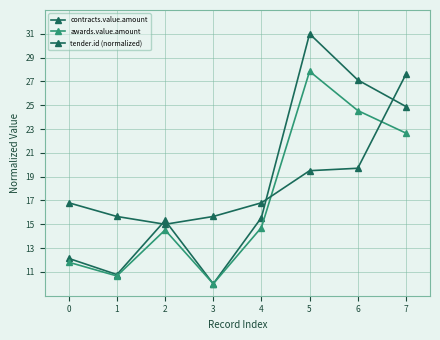

How many distinct data groups are displayed?

3